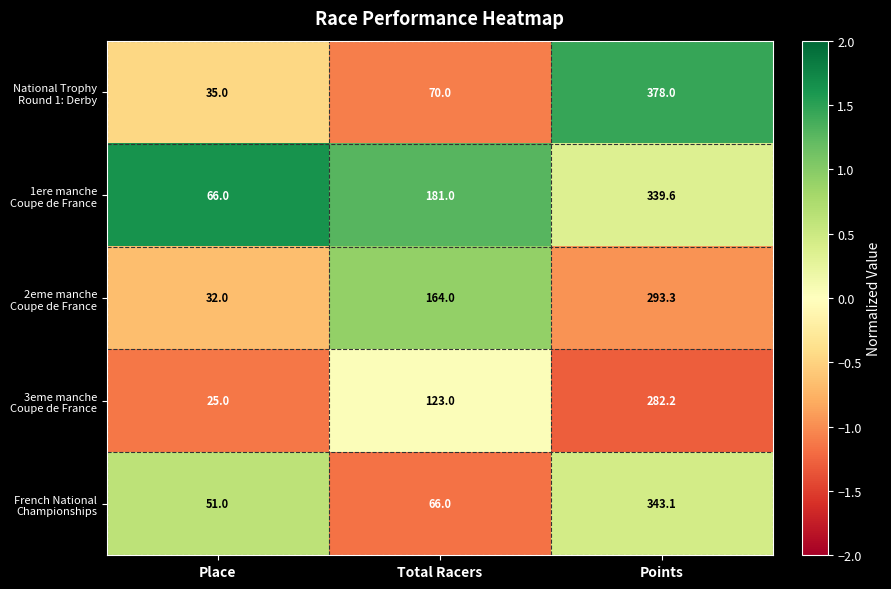

At which category is the sum across all series the highest?

Points